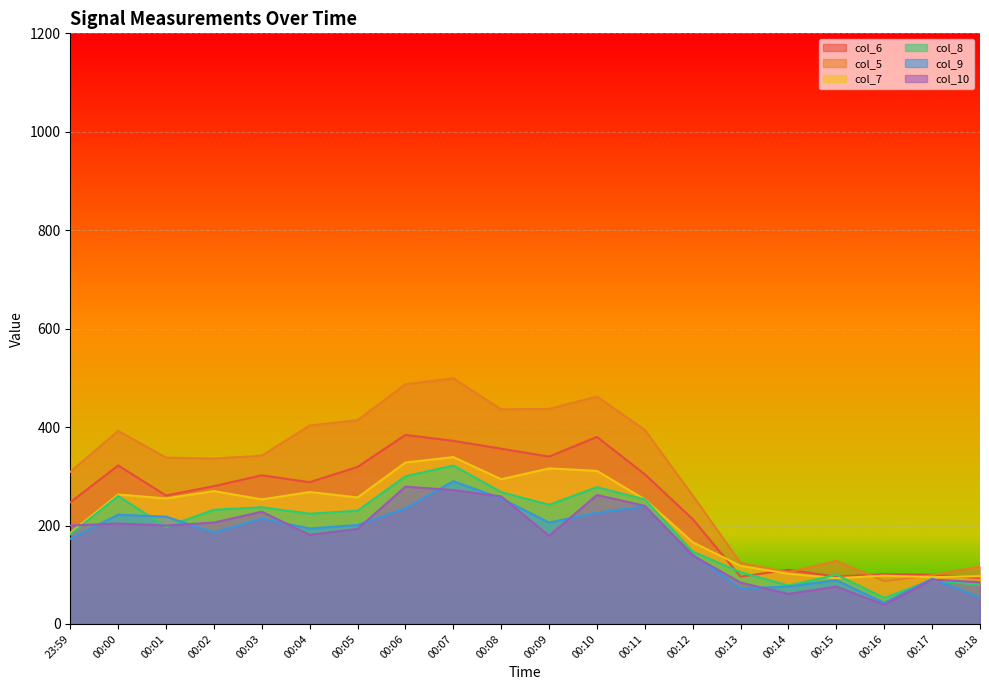

What is the difference between the col_7 values at 00:18 and 00:00?

166